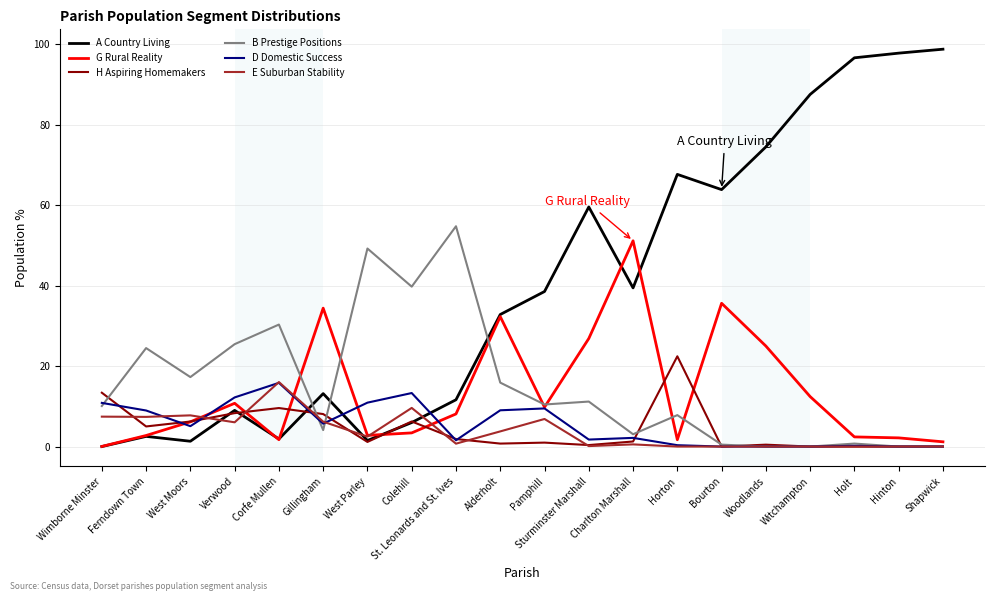

How many lines are shown in the chart?

6